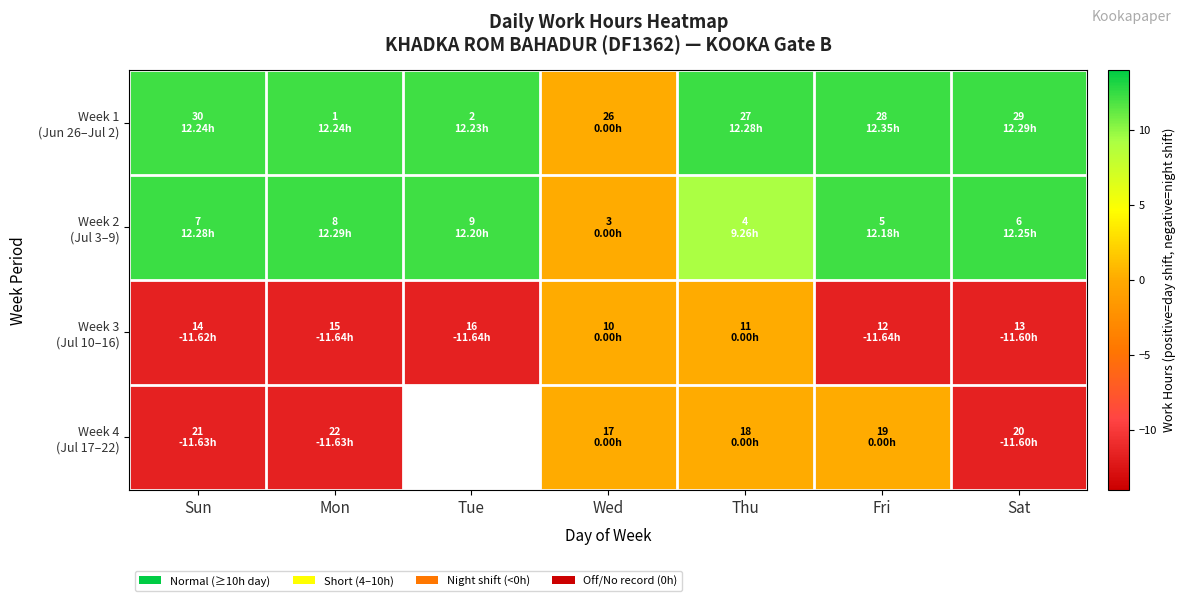

Which series changed the most between Wed and Sat?

Week 1 (Jun 26–Jul 2)